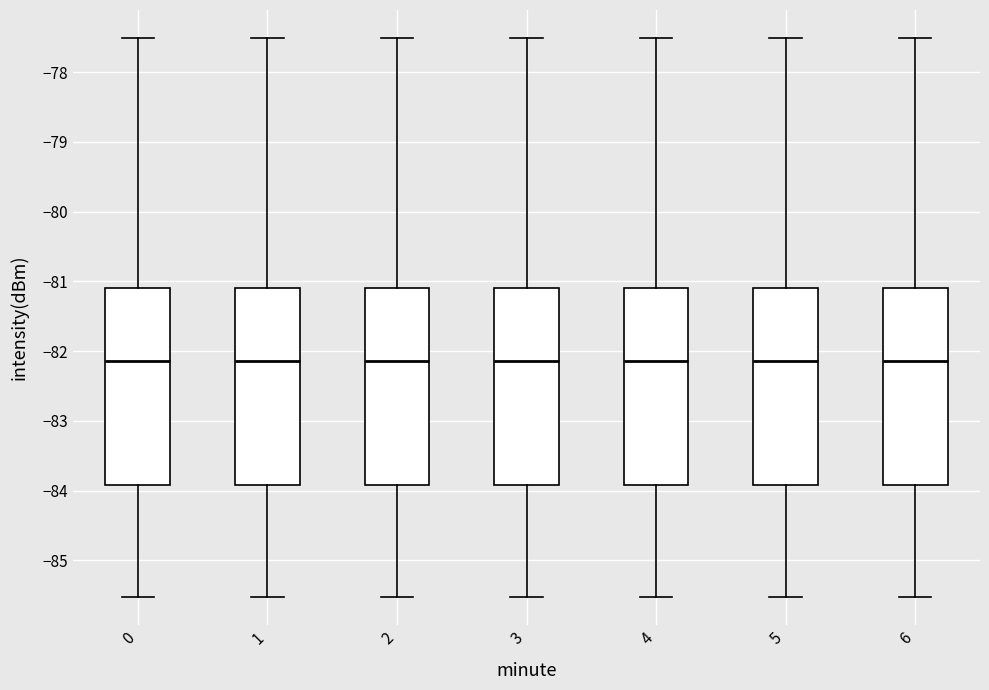

Reading left to right, transcribe this box plot: for each box, give where its median line is, the range the box spans, and where its two whiskers end, as read against the y-axis. The values are not printed on the chart, so give them approximately, as read against the axis.

0: median -82.1, box -83.9 to -81.1, whiskers -85.5 to -77.5
1: median -82.1, box -83.9 to -81.1, whiskers -85.5 to -77.5
2: median -82.1, box -83.9 to -81.1, whiskers -85.5 to -77.5
3: median -82.1, box -83.9 to -81.1, whiskers -85.5 to -77.5
4: median -82.1, box -83.9 to -81.1, whiskers -85.5 to -77.5
5: median -82.1, box -83.9 to -81.1, whiskers -85.5 to -77.5
6: median -82.1, box -83.9 to -81.1, whiskers -85.5 to -77.5